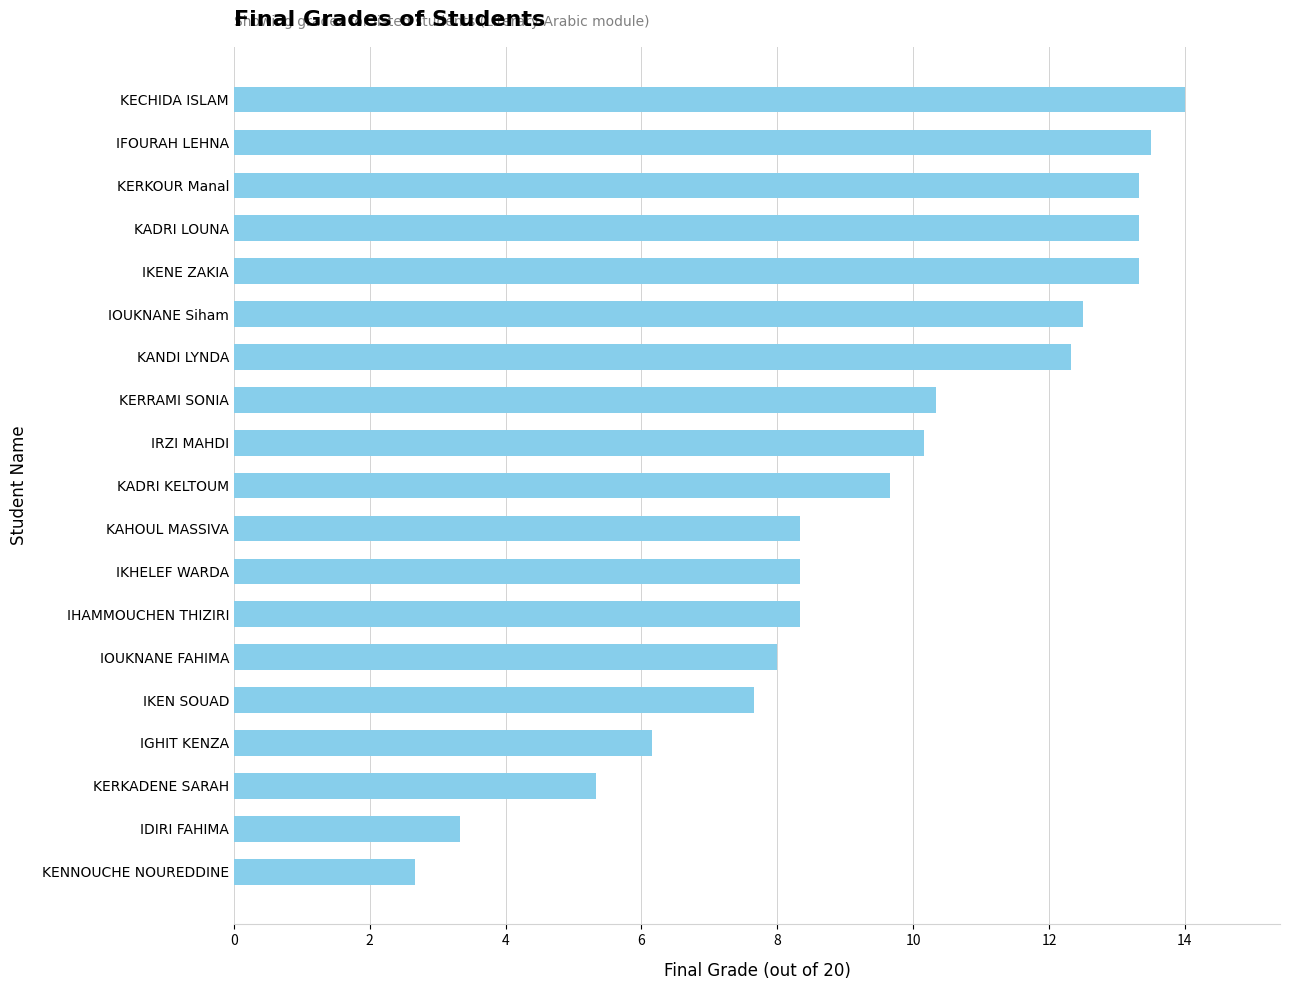

What is the sum of the values at IKENE ZAKIA and KANDI LYNDA?

25.7